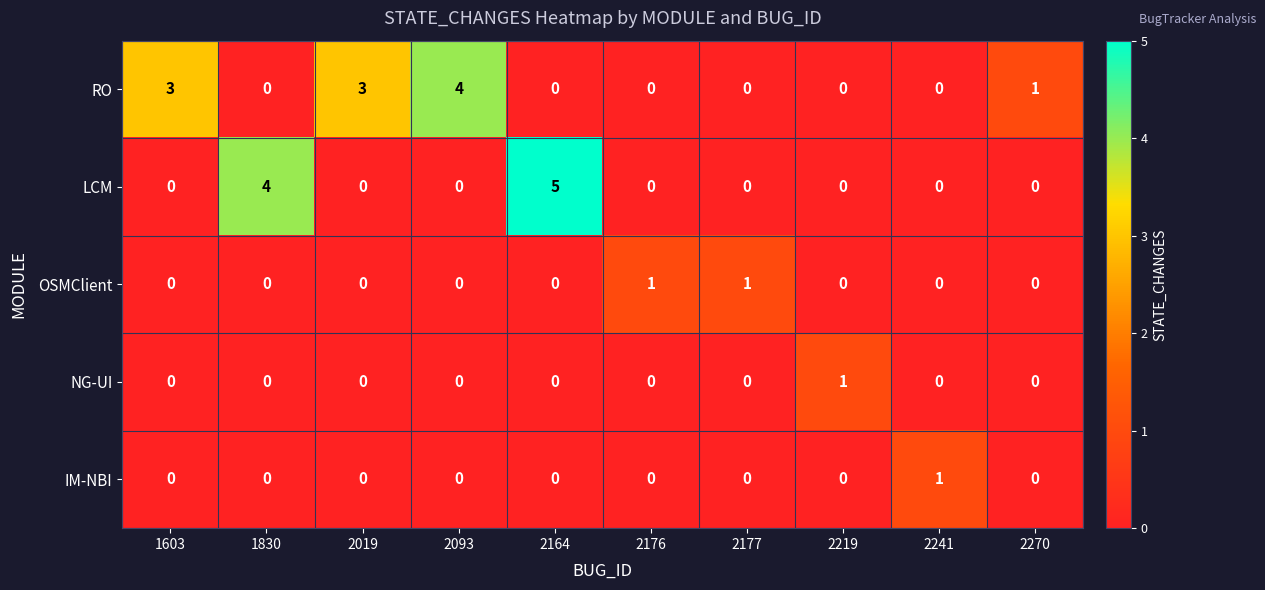

Count the NG-UI values in the range 0 to 1.

10